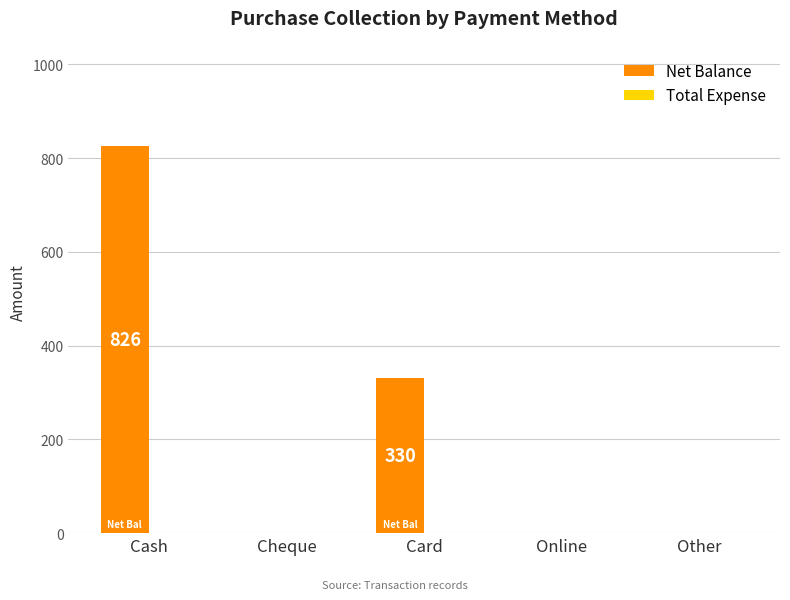

Are the bars horizontal?

No